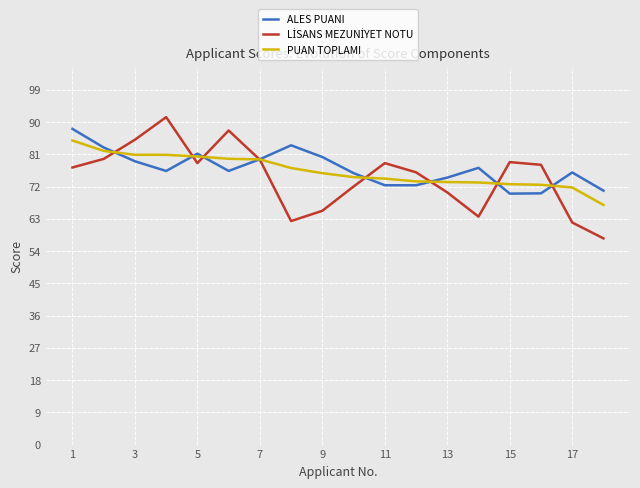

What is the highest value of the ALES PUANI series?

88.1